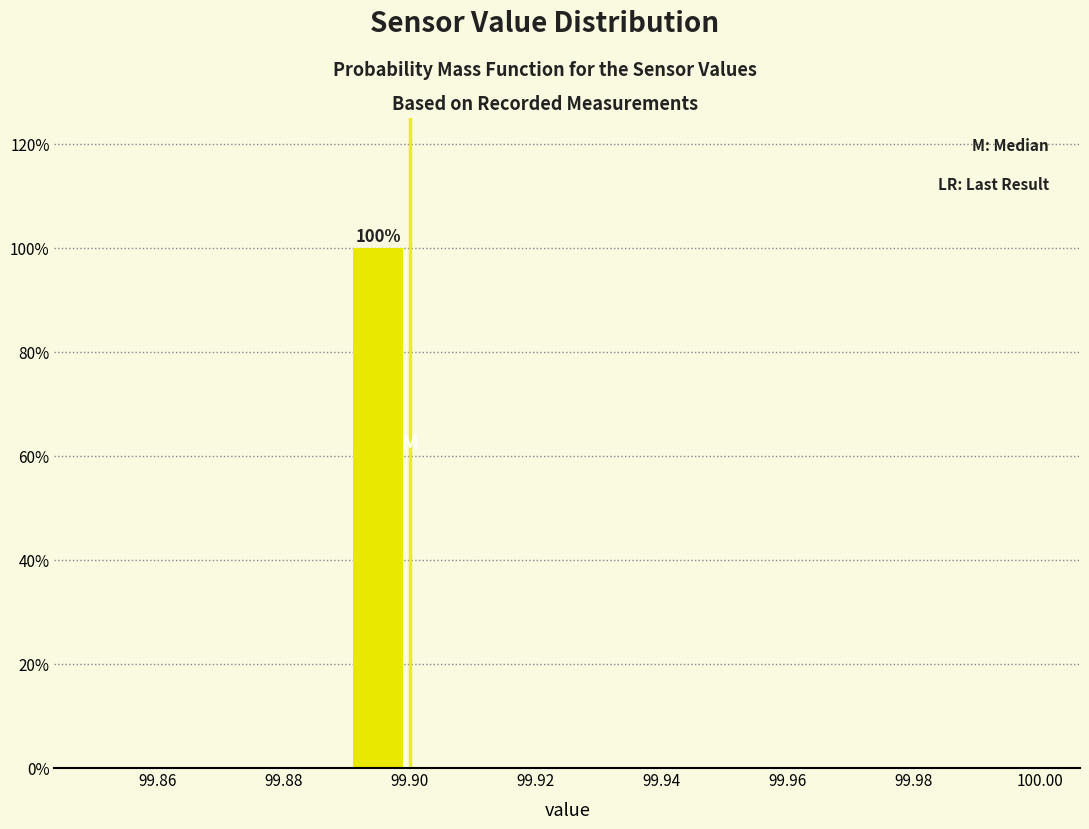

Which range on the x-axis has the tallest bar?

99.89 to 99.90